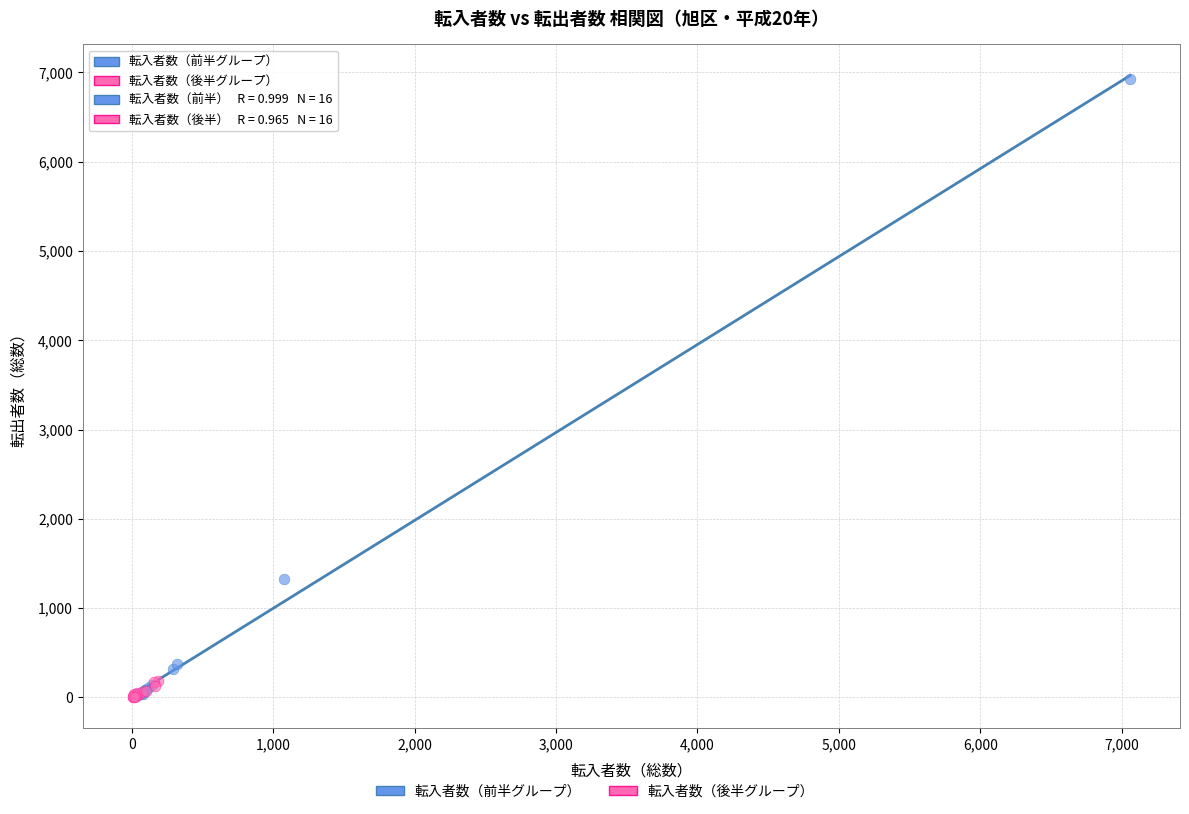

Which series has the largest Y range (max minus min)?

転入者数（前半グループ）